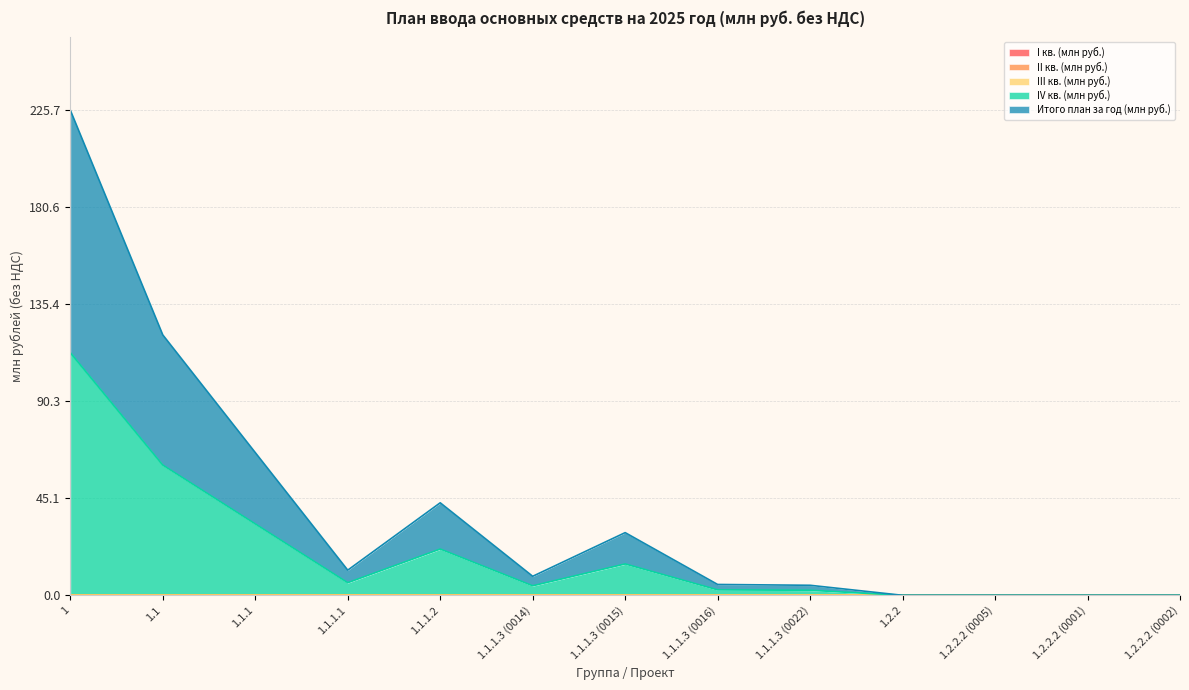

At which category is the sum across all series the highest?

1